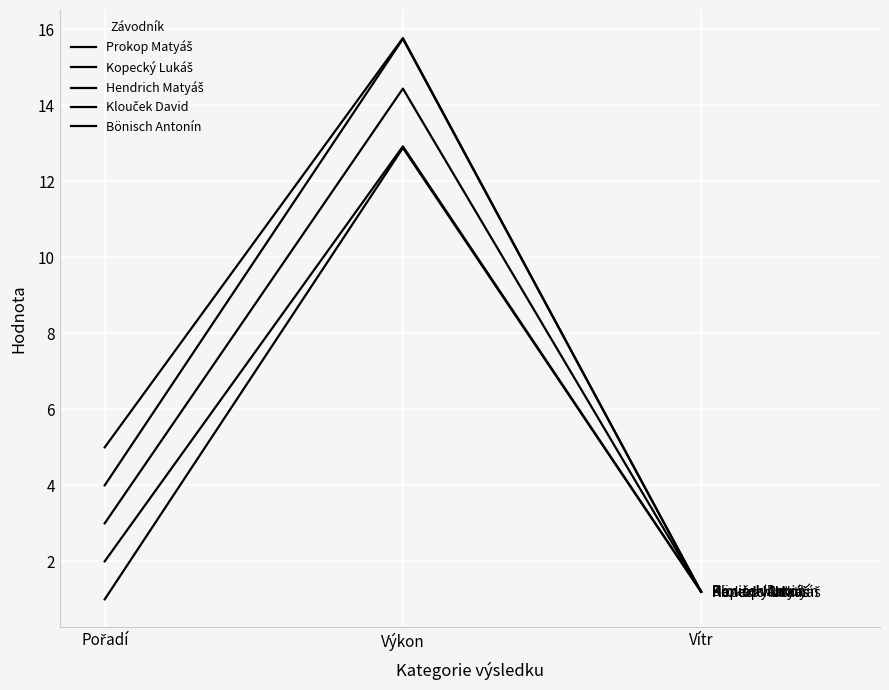

What is the smallest value displayed?

1.0